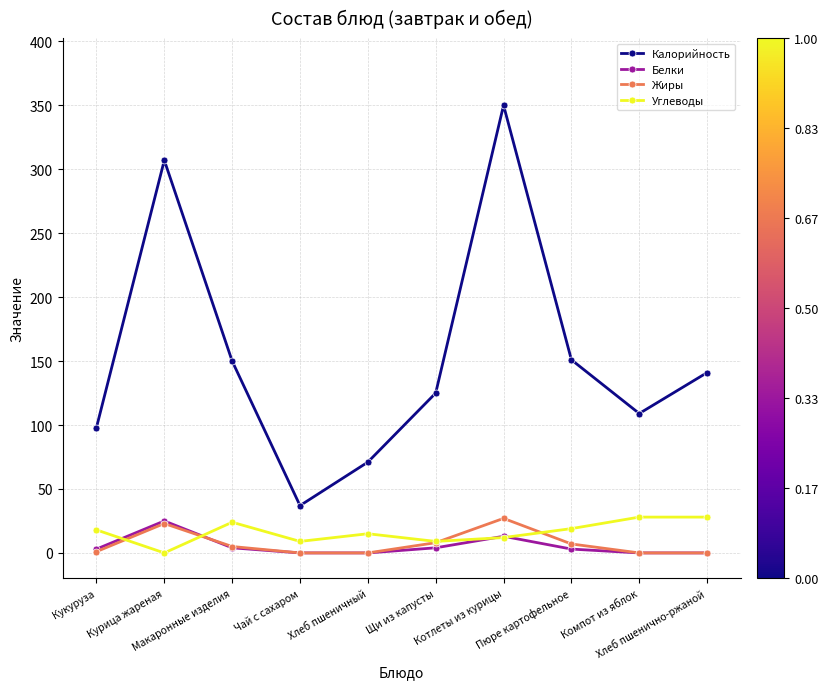

What are all the series names shown in the legend?

Калорийность, Белки, Жиры, Углеводы